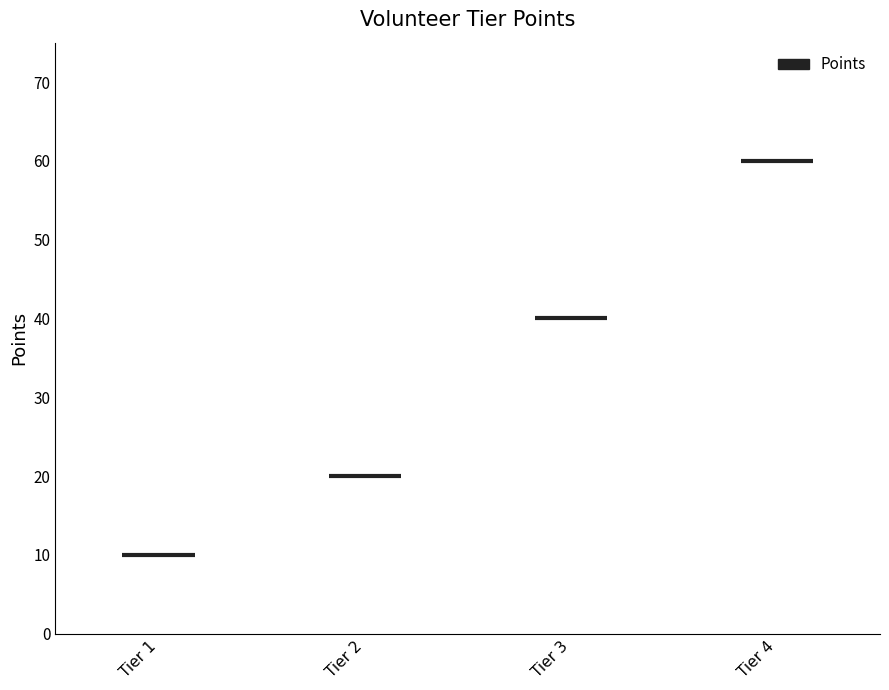

Reading right to left, list all the values displayed in this chart.

Tier 4=60	Tier 3=40	Tier 2=20	Tier 1=10